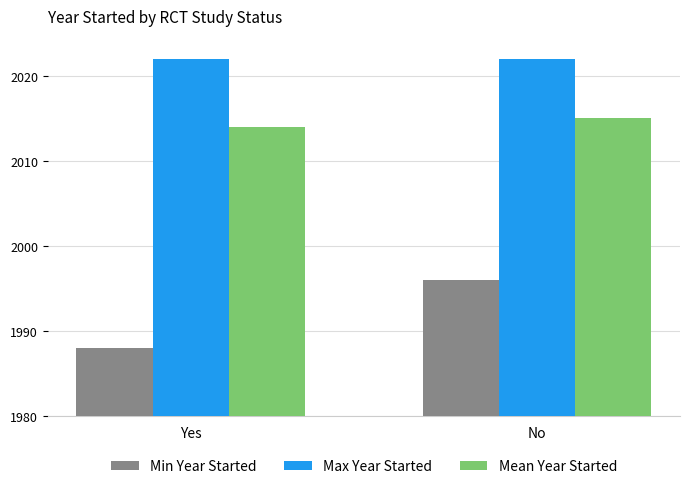

Which series has the widest spread of values?

Min Year Started